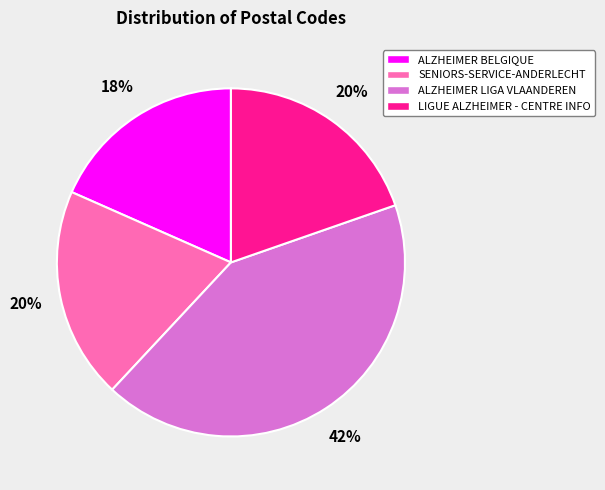

To the nearest percent, what is the average slice percentage?

25%